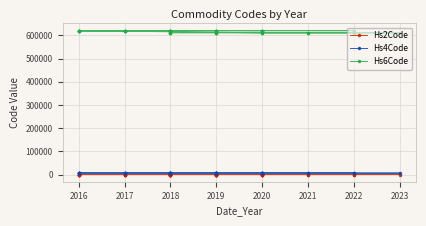

How many interior local peaks does the Hs2Code series have?

1